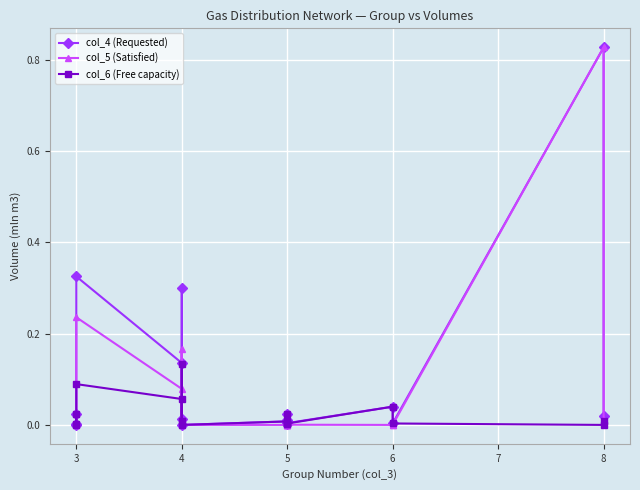

True or false: col_6 (Free capacity) and col_4 (Requested) intersect in this chart.

False